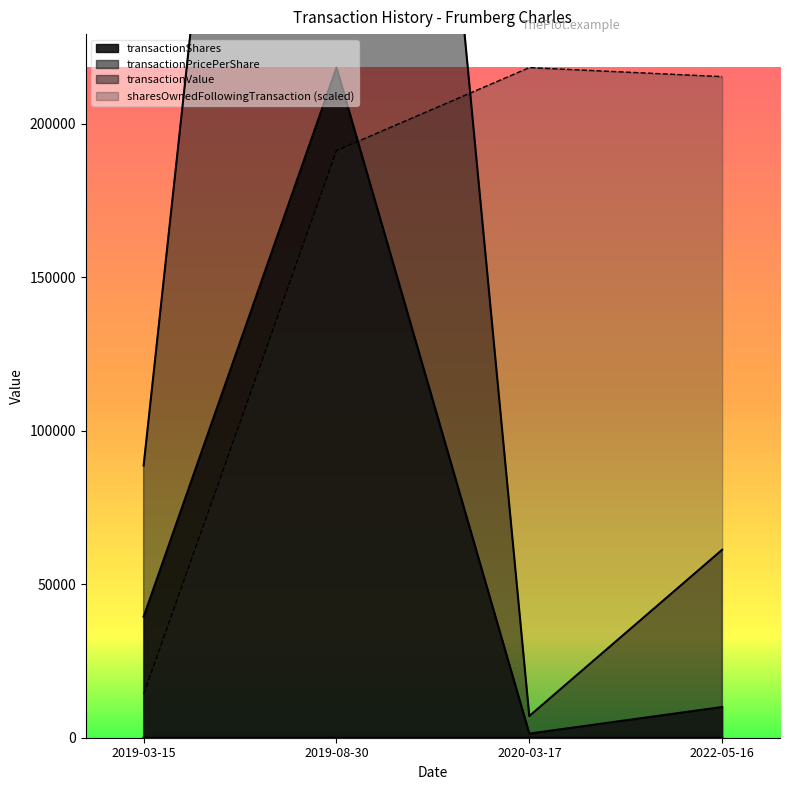

Where does the sharesOwnedFollowingTransaction series first go above 215281?

2020-03-17